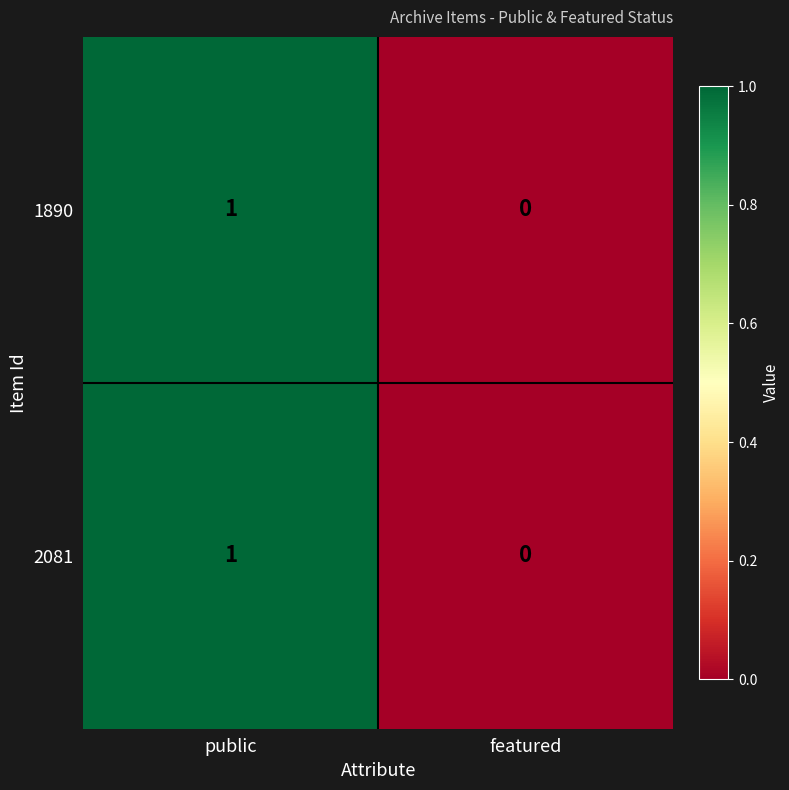

Reading left to right, list all the values displayed in this chart.

1890: public=1	featured=0
2081: public=1	featured=0